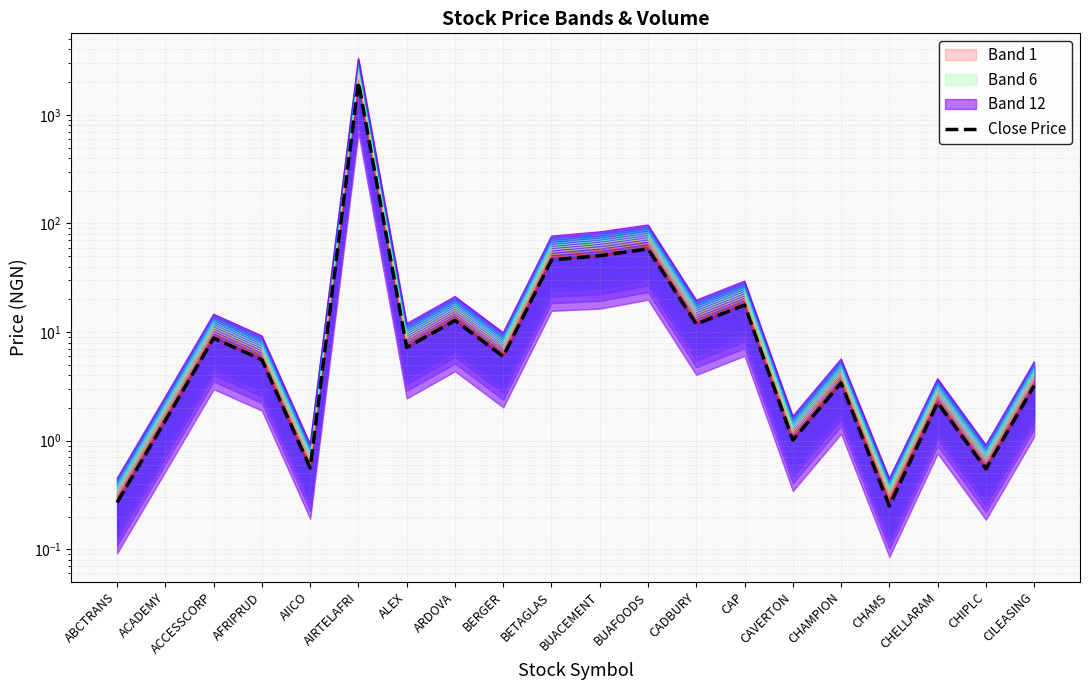

Approximately how many times larger is the value at ACCESSCORP compared to CADBURY?

0.7